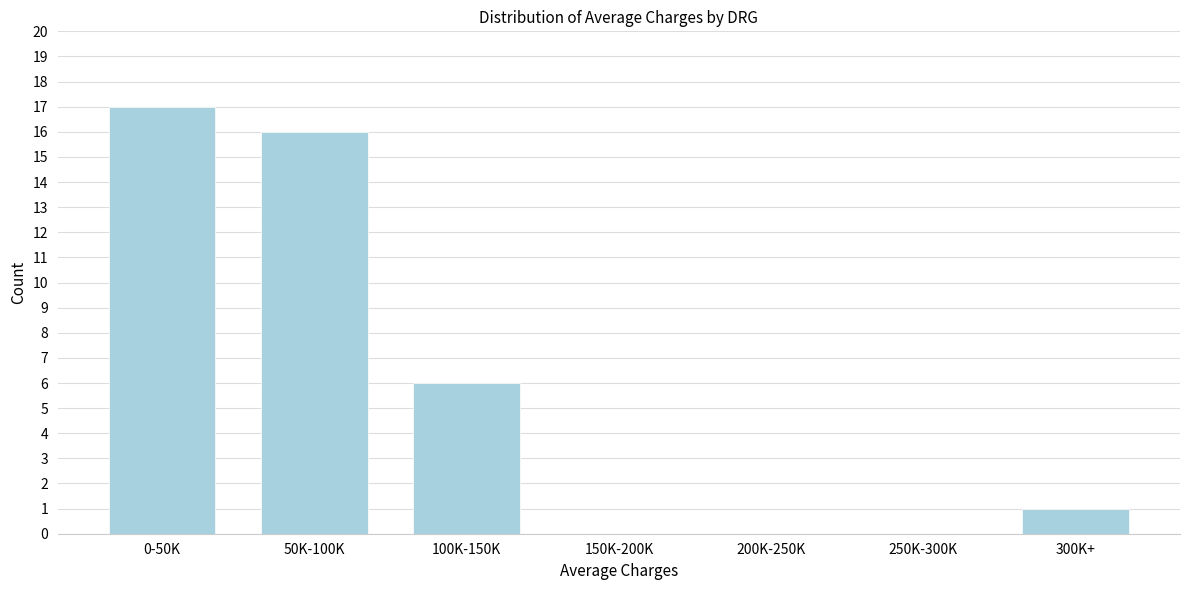

Reading left to right, extract all data points from this chart.

0-50K=17	50K-100K=16	100K-150K=6	150K-200K=0	200K-250K=0	250K-300K=0	300K+=1